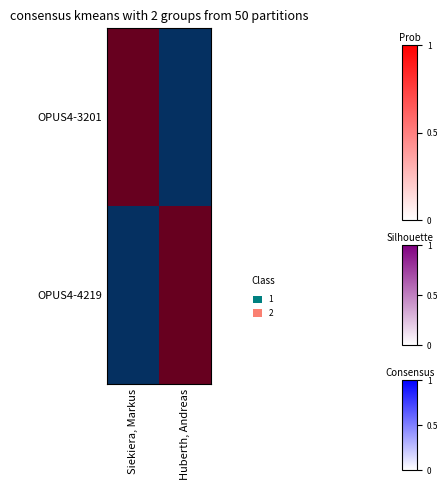

How many distinct data groups are displayed?

2